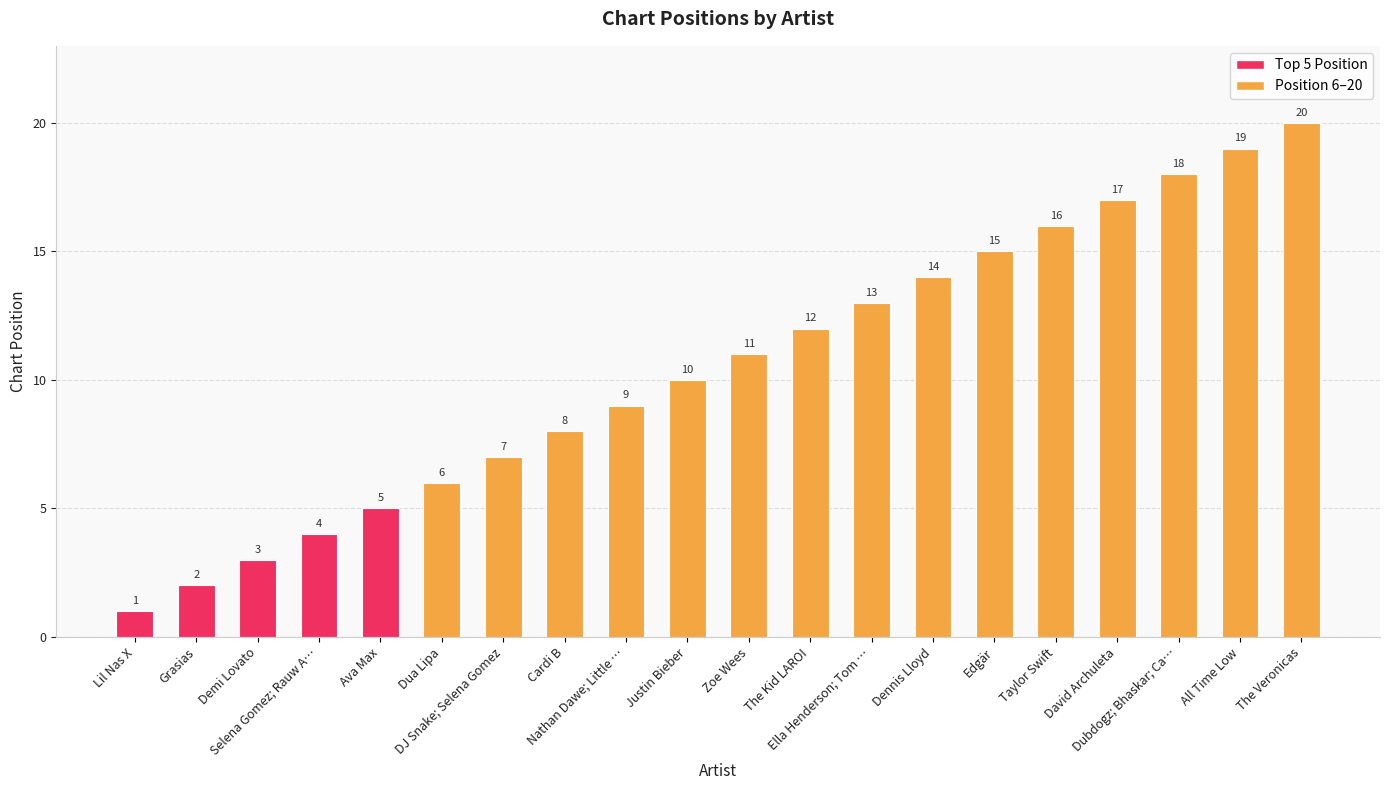

Are the bars grouped side by side (vs. stacked)?

No